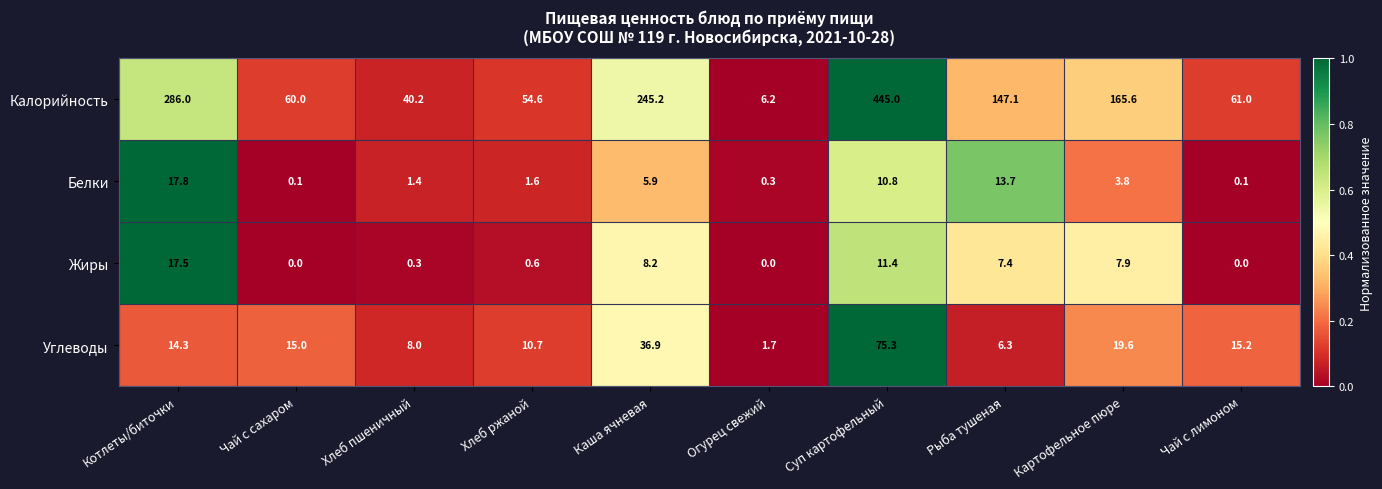

How many values in the Калорийность series exceed 147?

5